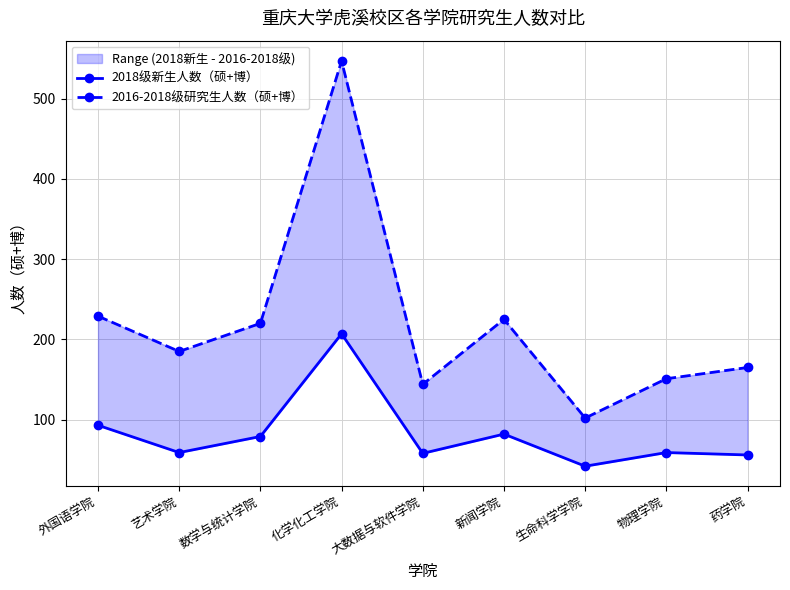

Rank the series at 新闻学院 from lowest to highest value.

2018级新生人数（硕+博）, 2016-2018级研究生人数（硕+博）